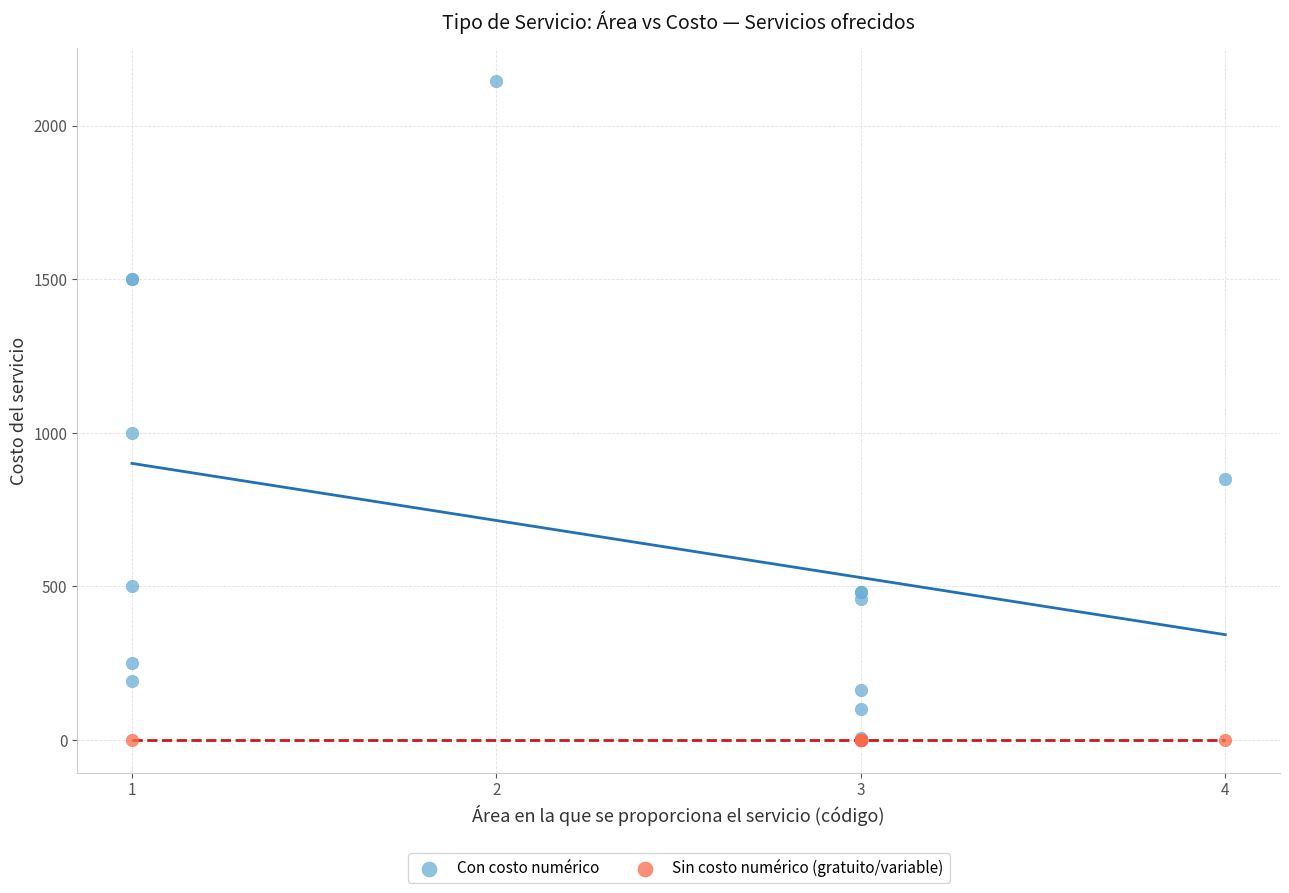

Which series reaches the maximum Y coordinate?

Con costo numérico